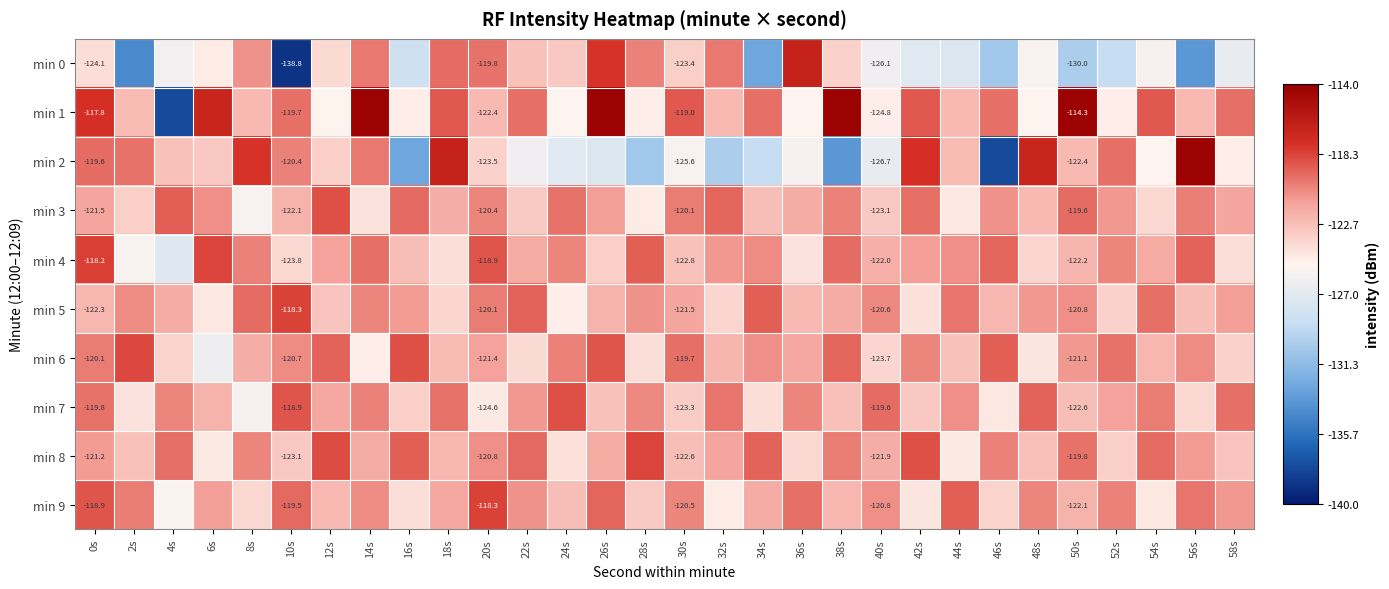

How many data points in min 9 are above -121?

14